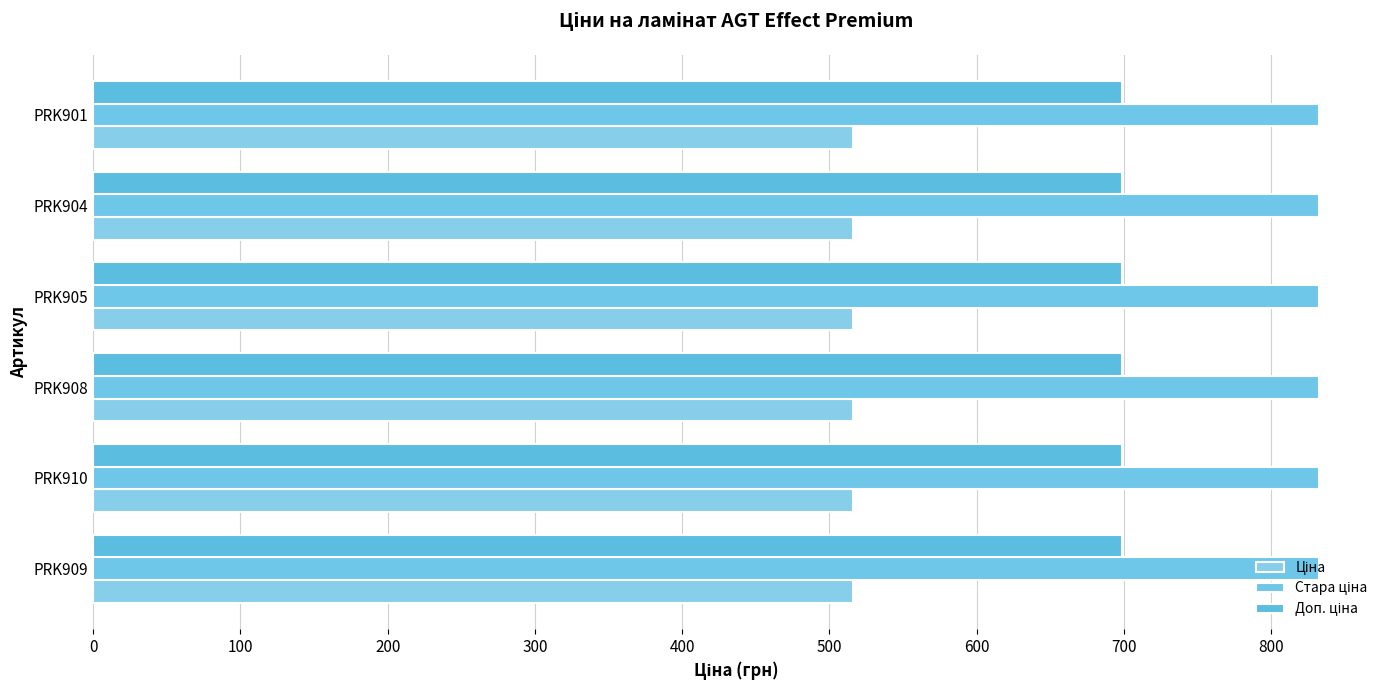

The Стара ціна series shows 832.4 at PRK909. True or false?

True